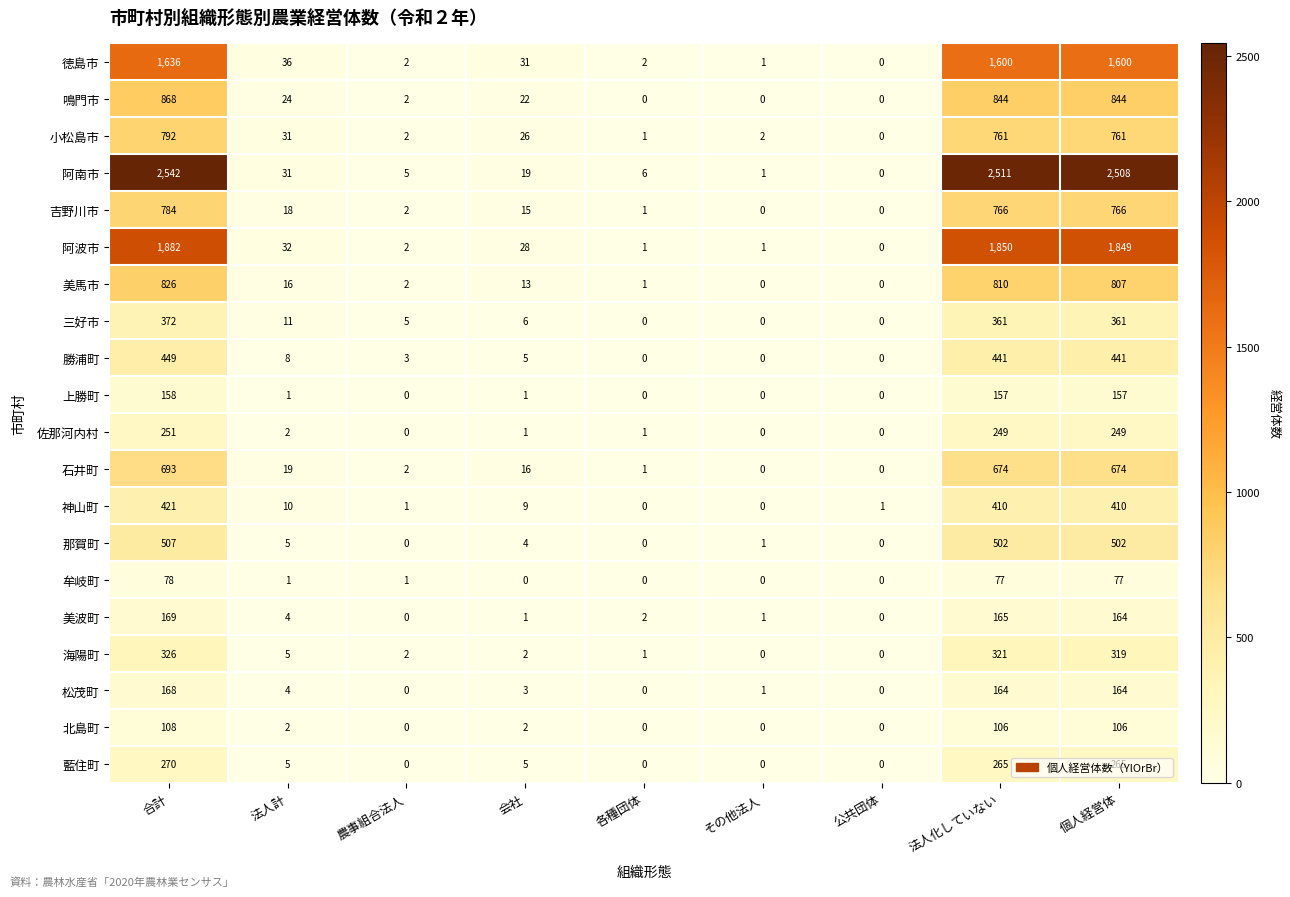

Which series has the largest range (max minus min)?

阿南市